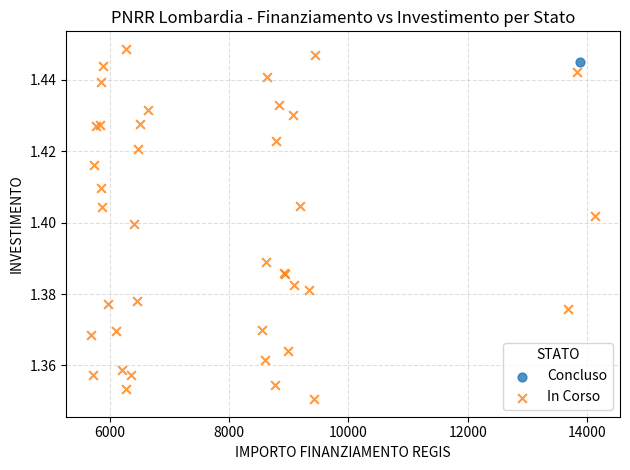

What are all the series names shown in the legend?

Concluso, In Corso